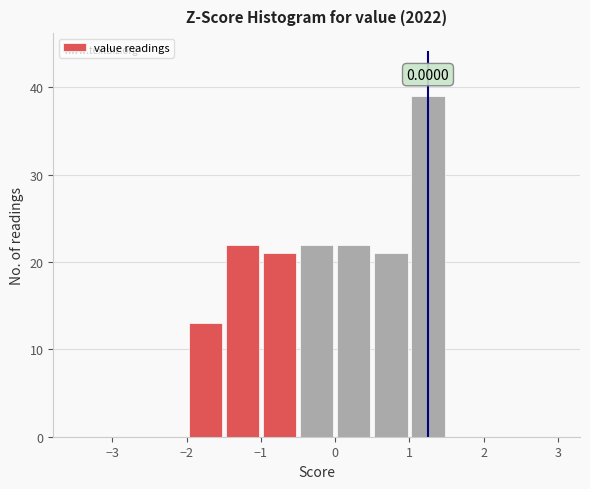

Which range on the x-axis has the tallest bar?

1.0 to 1.5